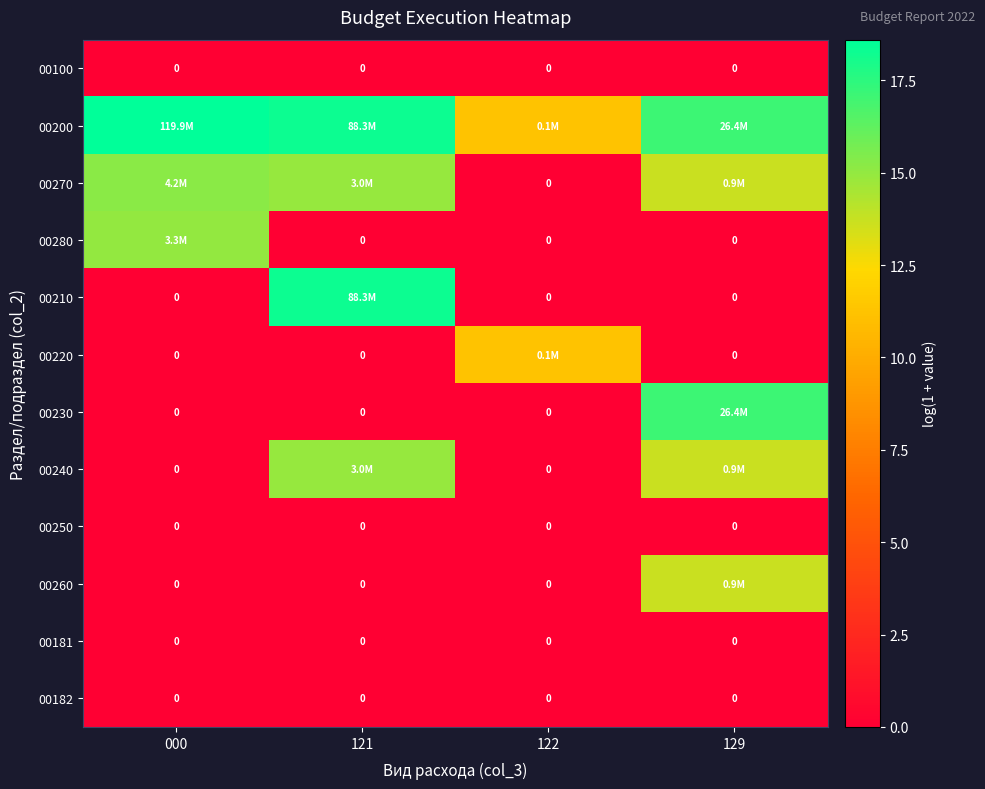

Rank the series at 000 from lowest to highest value.

00100, 00210, 00220, 00230, 00240, 00250, 00260, 00181, 00182, 00280, 00270, 00200